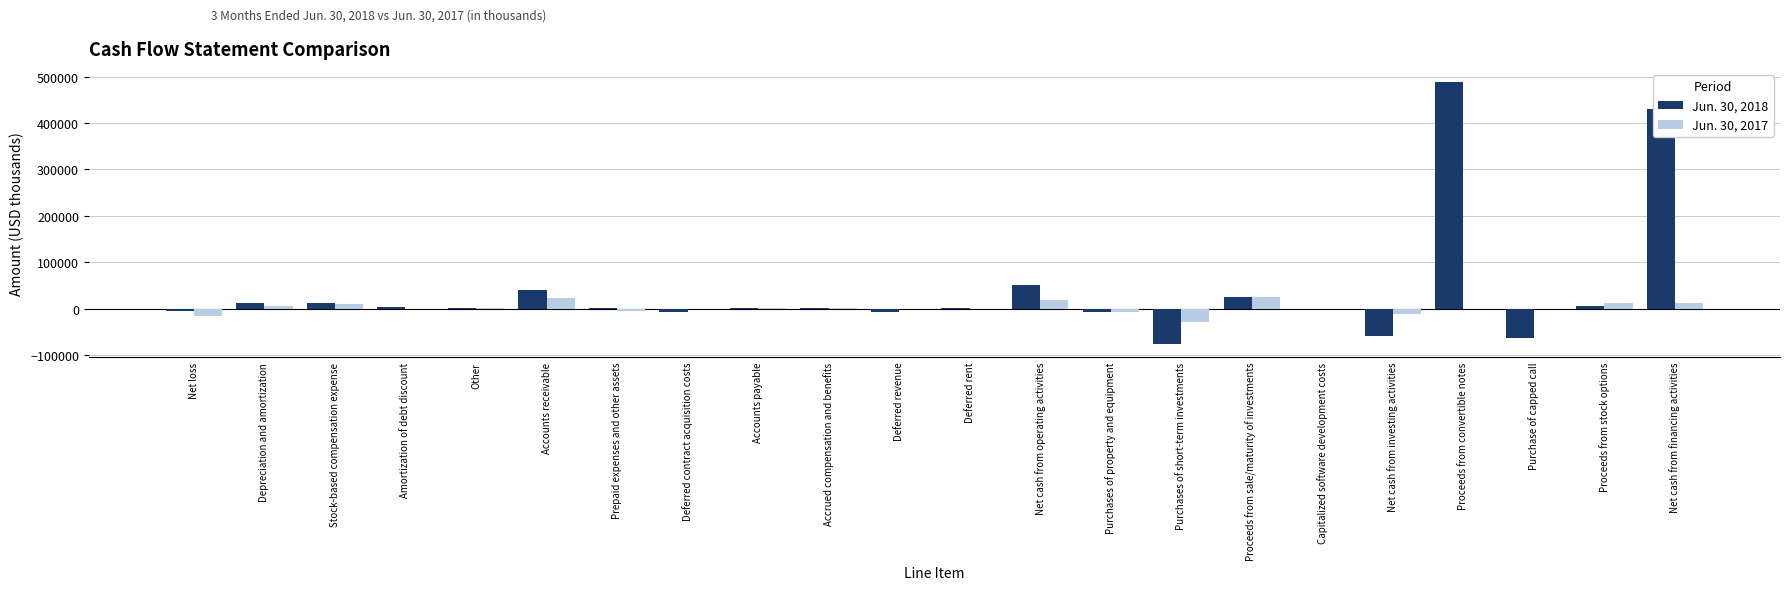

Which category has the highest value across all series?

Proceeds from convertible notes